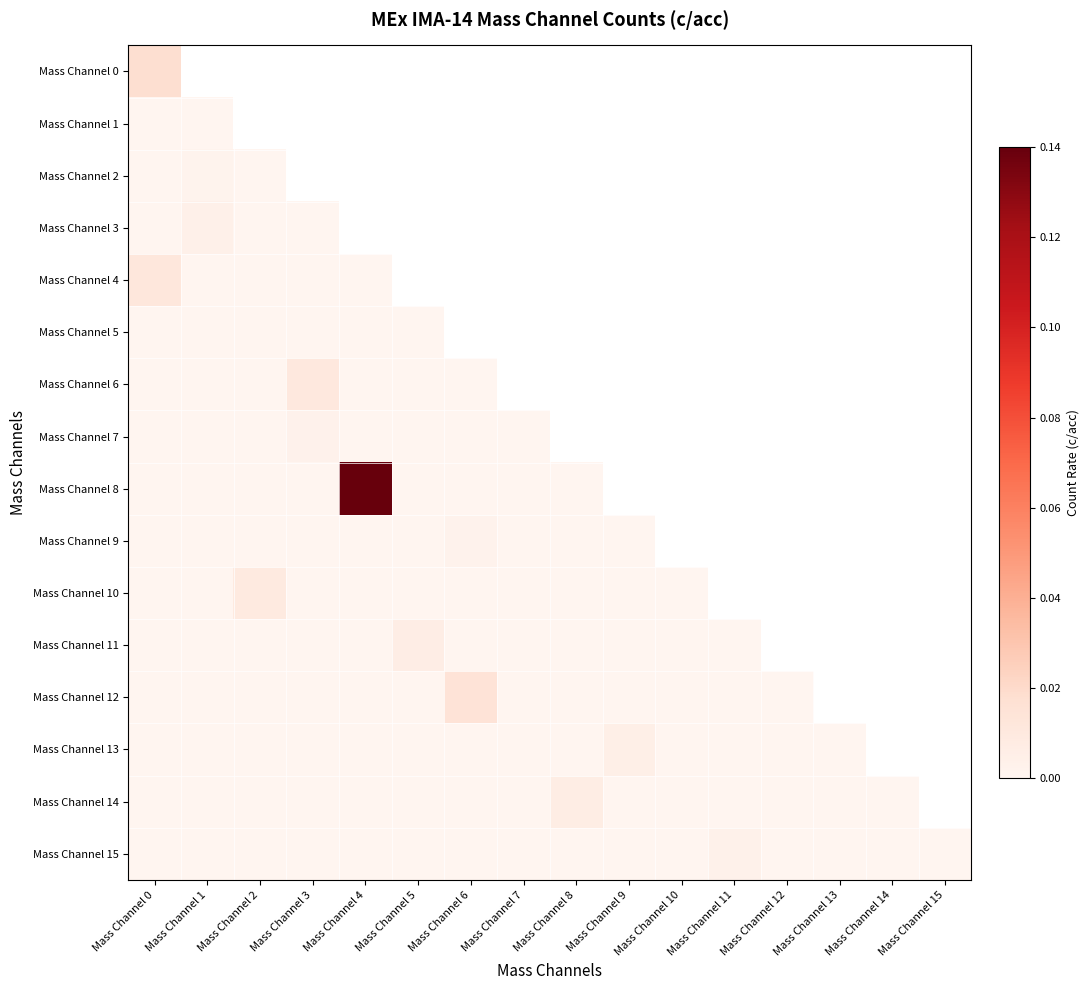

Which series has the largest total across all categories?

Mass Channel 8